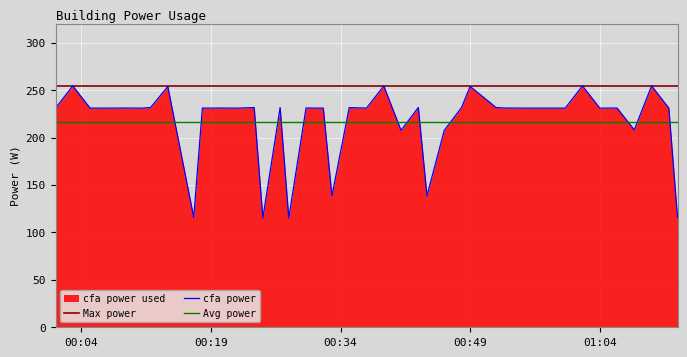

What is the label of the 6th point from the left?

2022-06-14T00:11:00